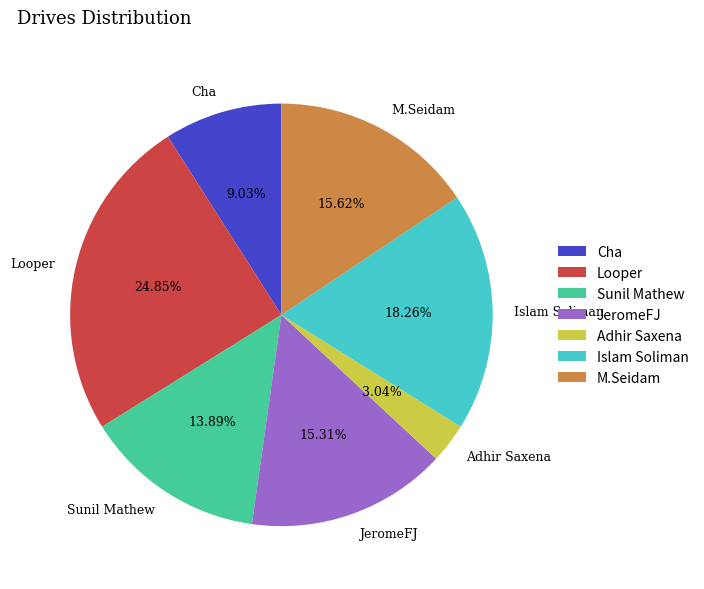

Which slice is the largest?

Looper